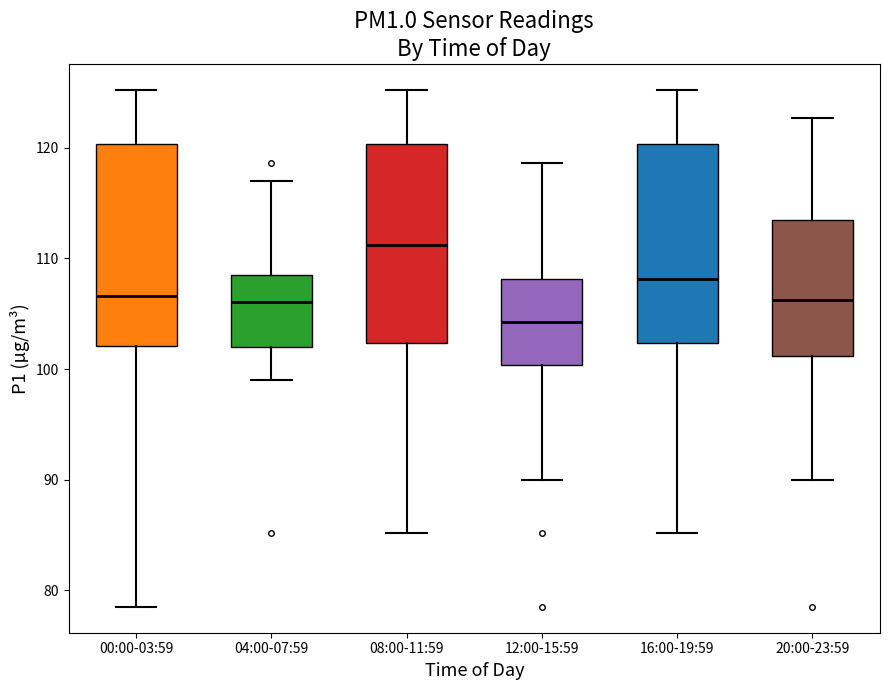

Where does the upper whisker of the box for 04:00-07:59 end on the y-axis? The values are not printed on the chart, so give them approximately, as read against the axis.

117